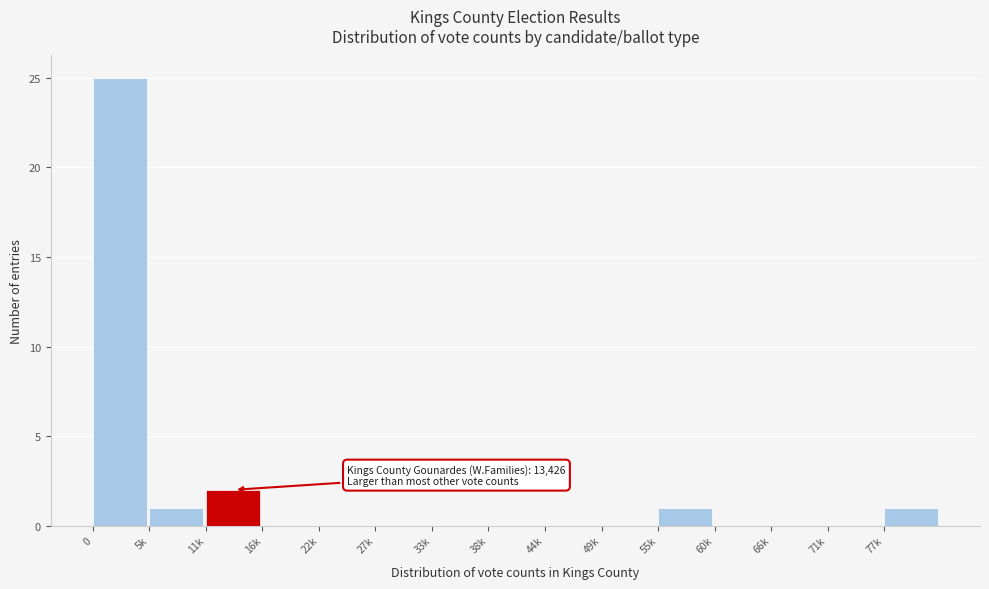

Reading right to left, transcribe all the data shown in this chart.

77k=1	71k=0	66k=0	60k=0	55k=1	49k=0	44k=0	38k=0	33k=0	27k=0	22k=0	16k=0	11k=2	5k=1	0=25